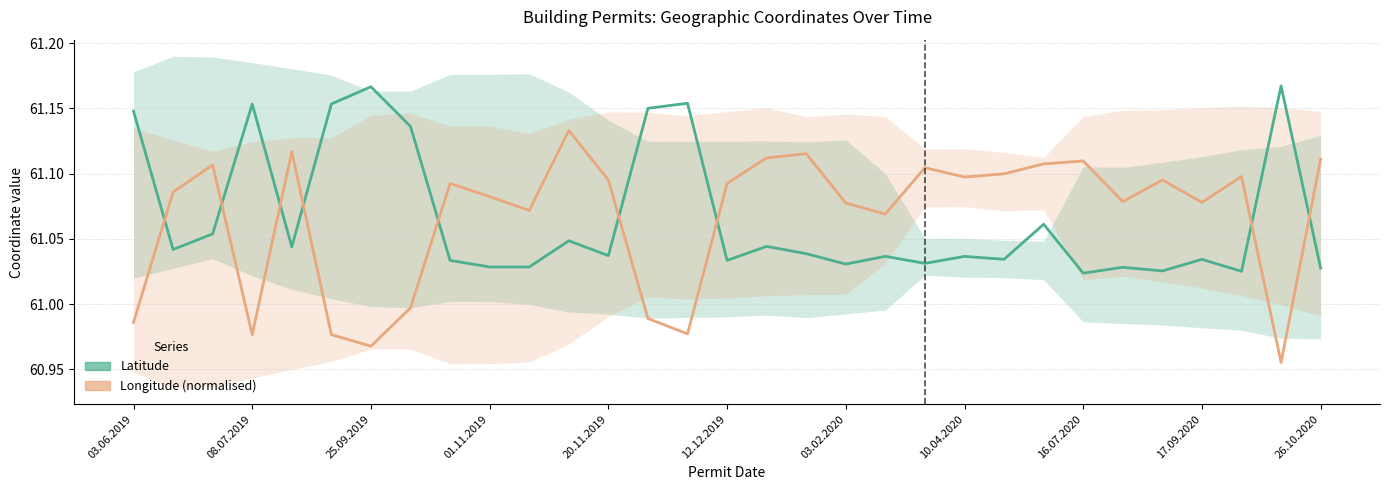

How many series are shown in this chart?

2